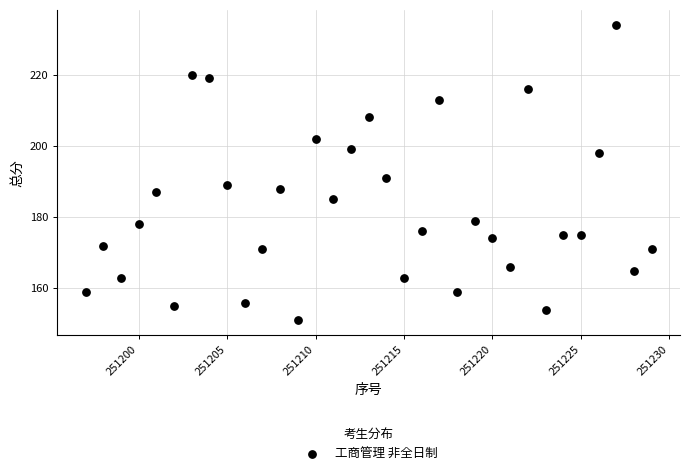

What Y value in the scatter plot is closest to 192?

191